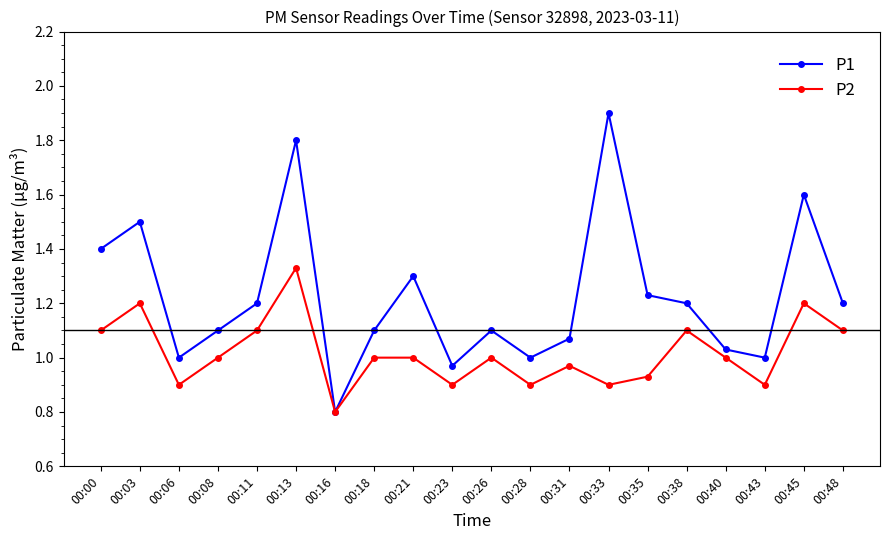

Where is the first local maximum for P2?

00:03